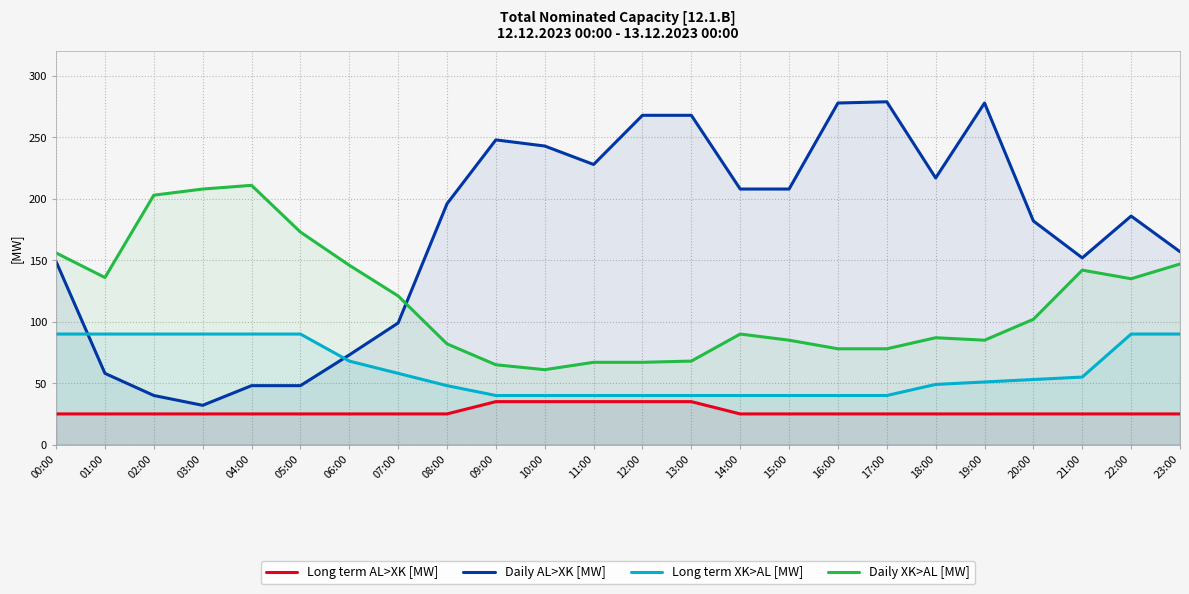

At which label is Long term AL>XK [MW] closest to 30?

00:00